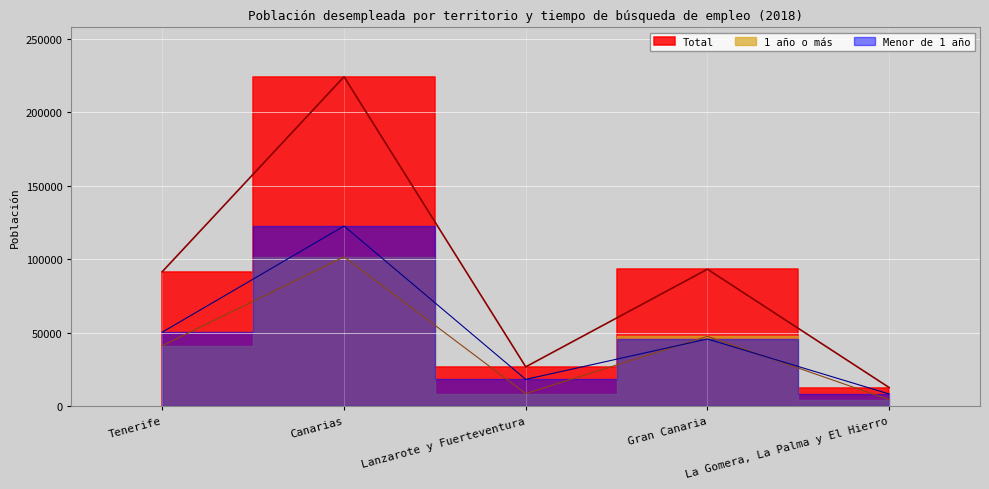

The value of 1 año o más at Gran Canaria is 47467. True or false?

True